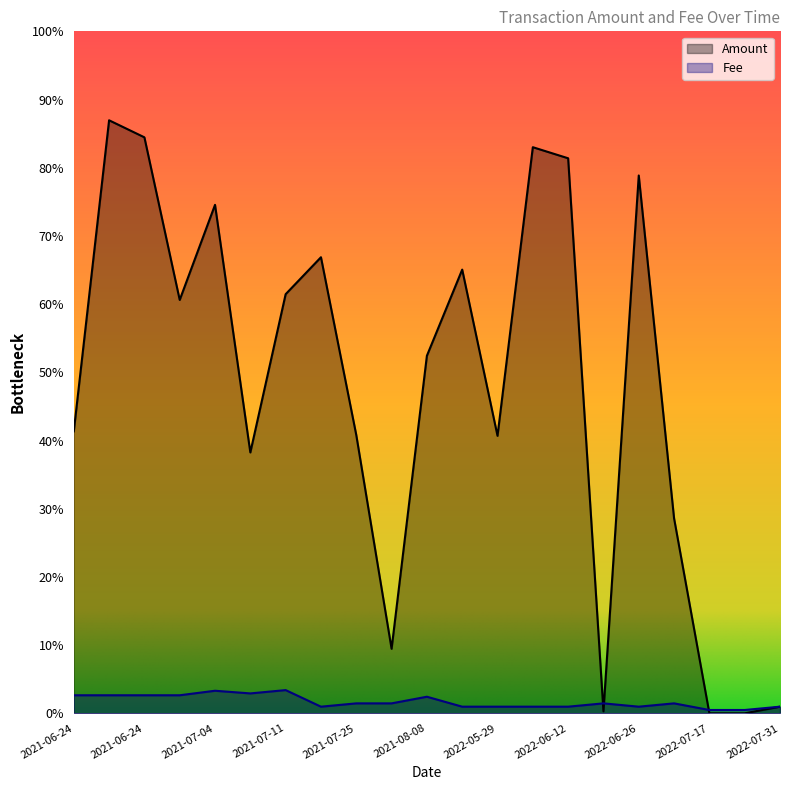

How many interior local valleys does the Amount series have?

5